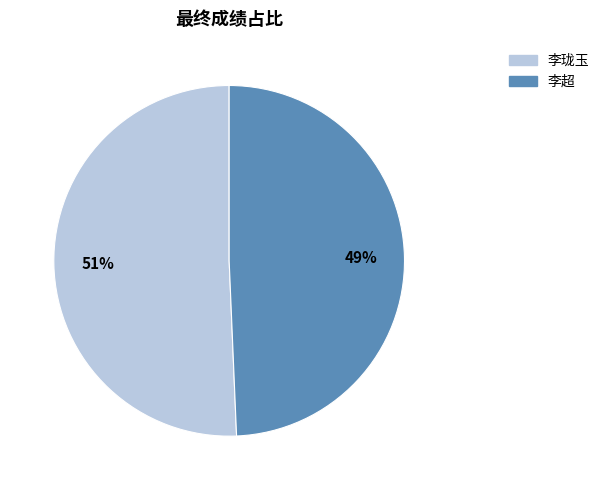

How many slices are in this pie chart?

2